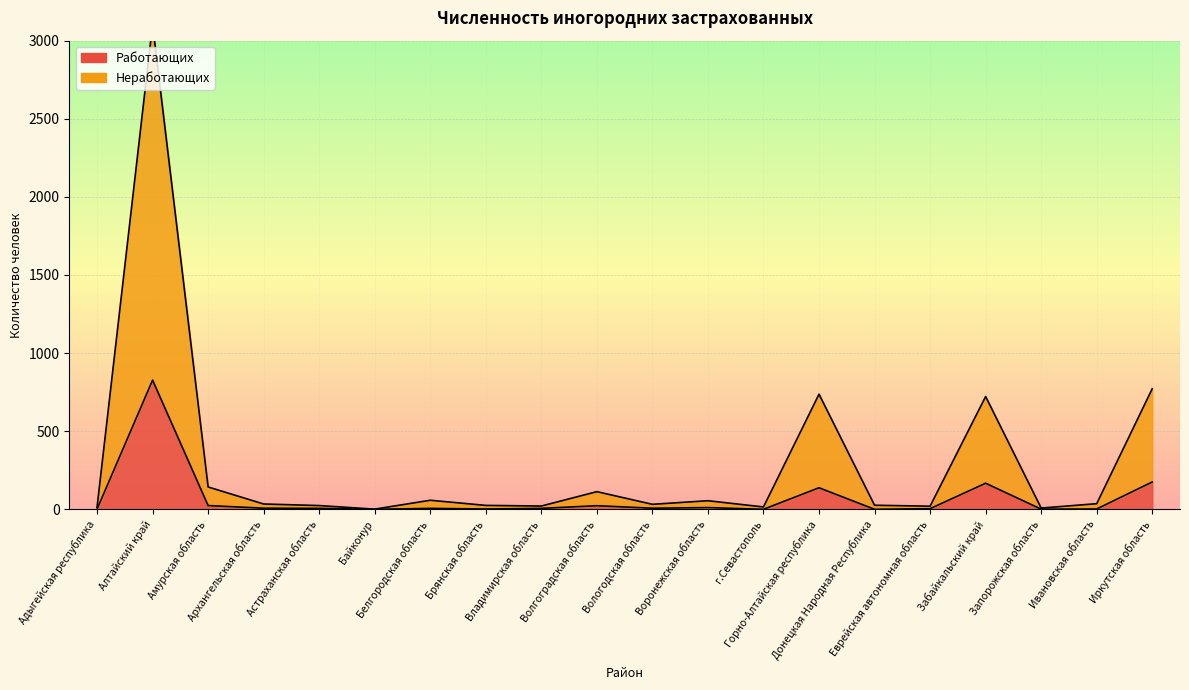

Is the value of Работающих at Забайкальский край greater than the value of Неработающих at Ивановская область?

Yes